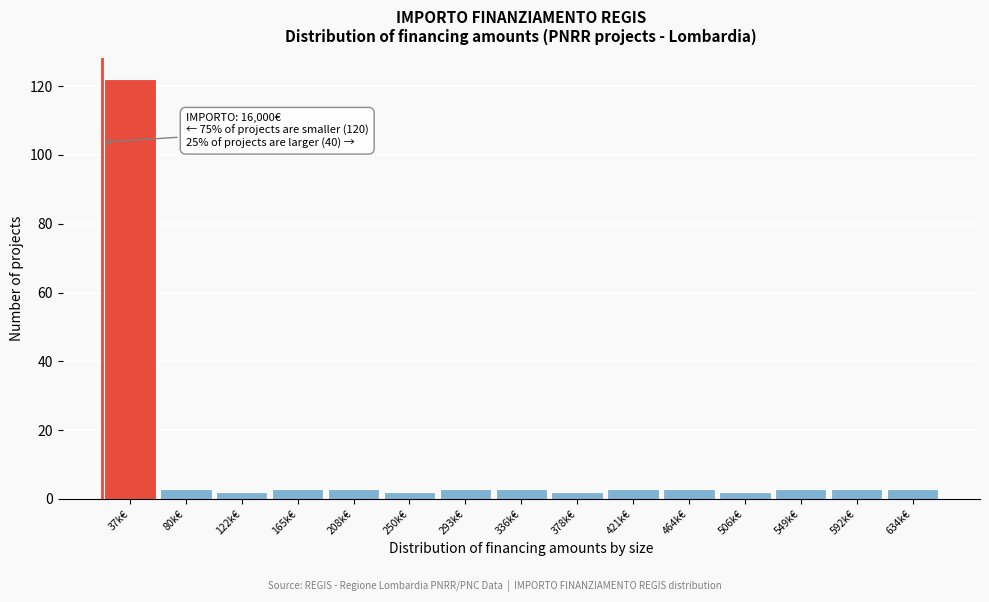

Reading left to right, extract all data points from this chart.

122	3	2	3	3	2	3	3	2	3	3	2	3	3	3